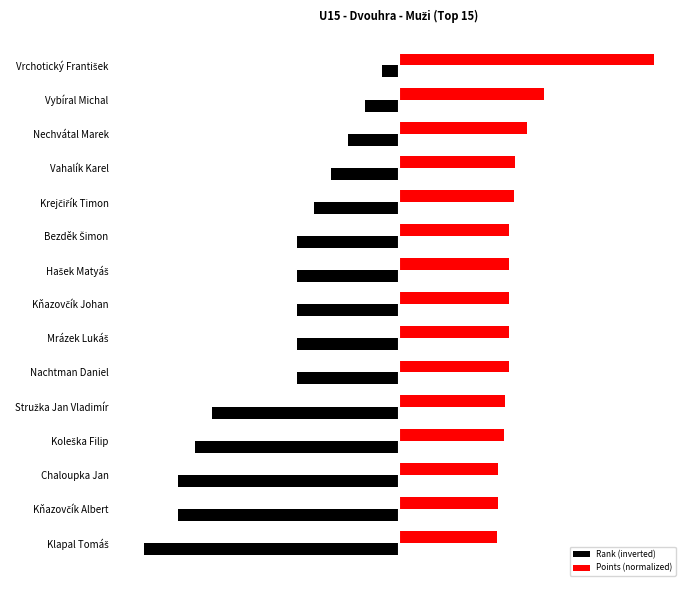

What are all the series names shown in the legend?

Rank (inverted), Points (normalized)